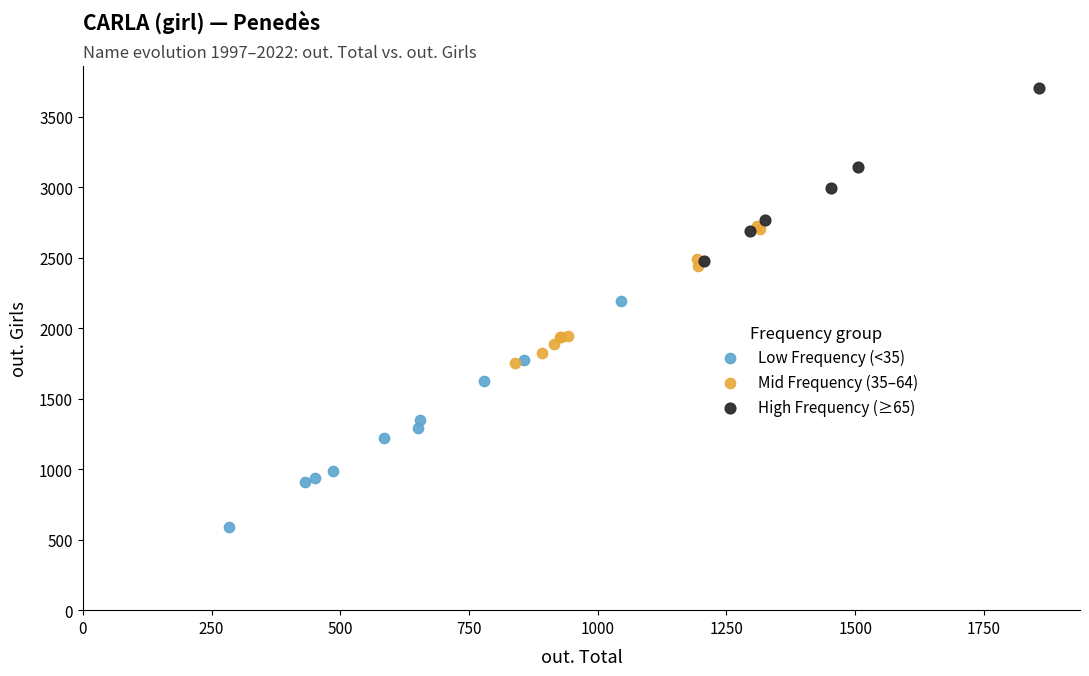

Which series contains the highest Y value?

High Frequency (≥65)